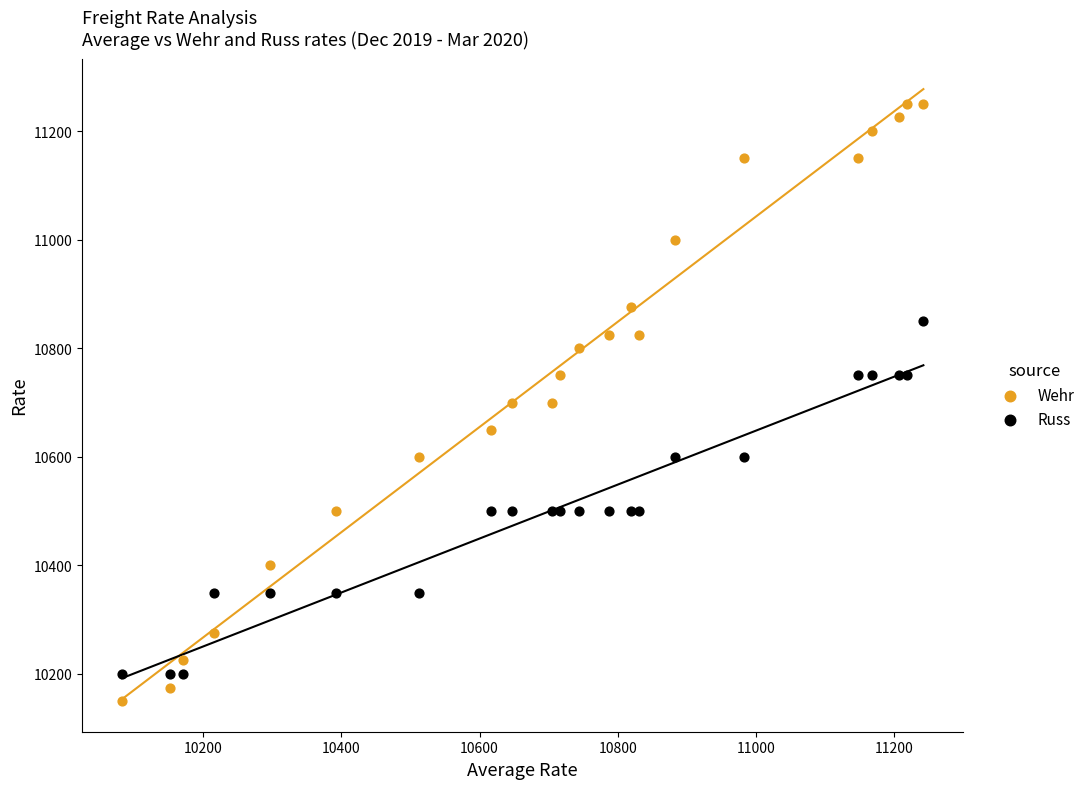

Which series contains the lowest Y value?

Wehr